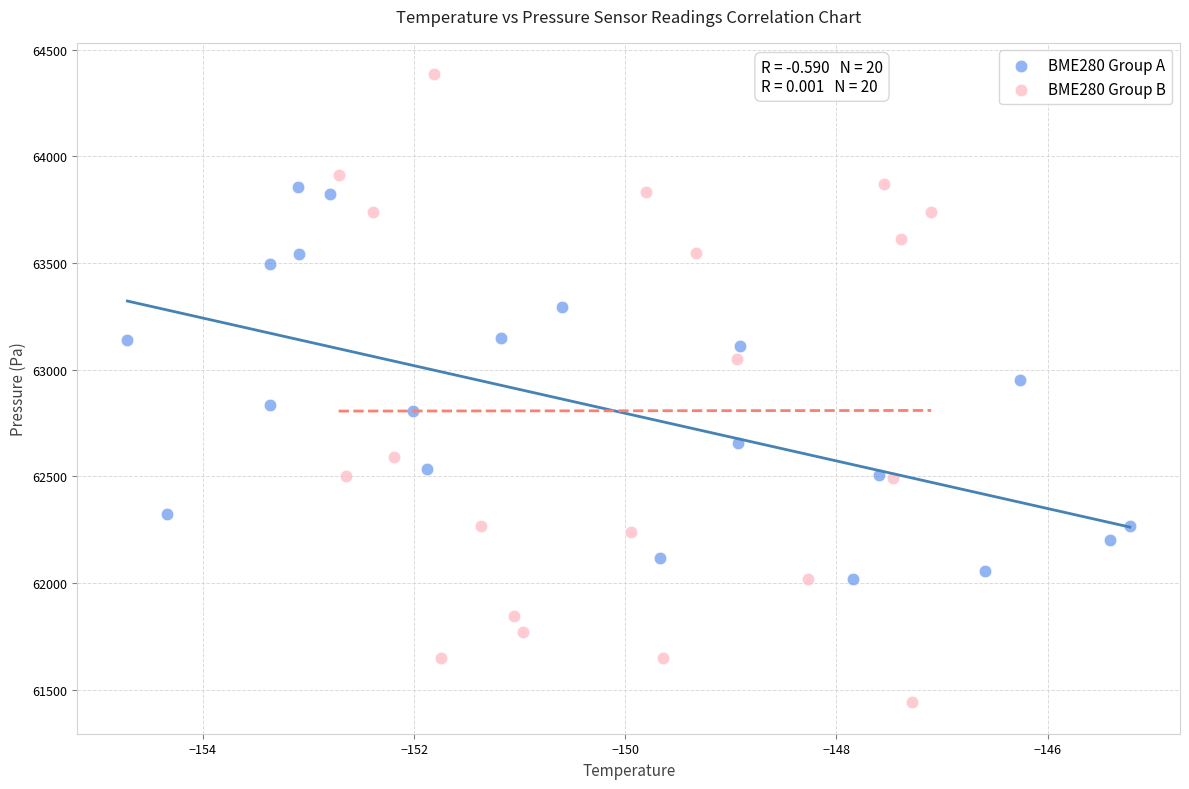

Which series contains the lowest Y value?

BME280 Group B